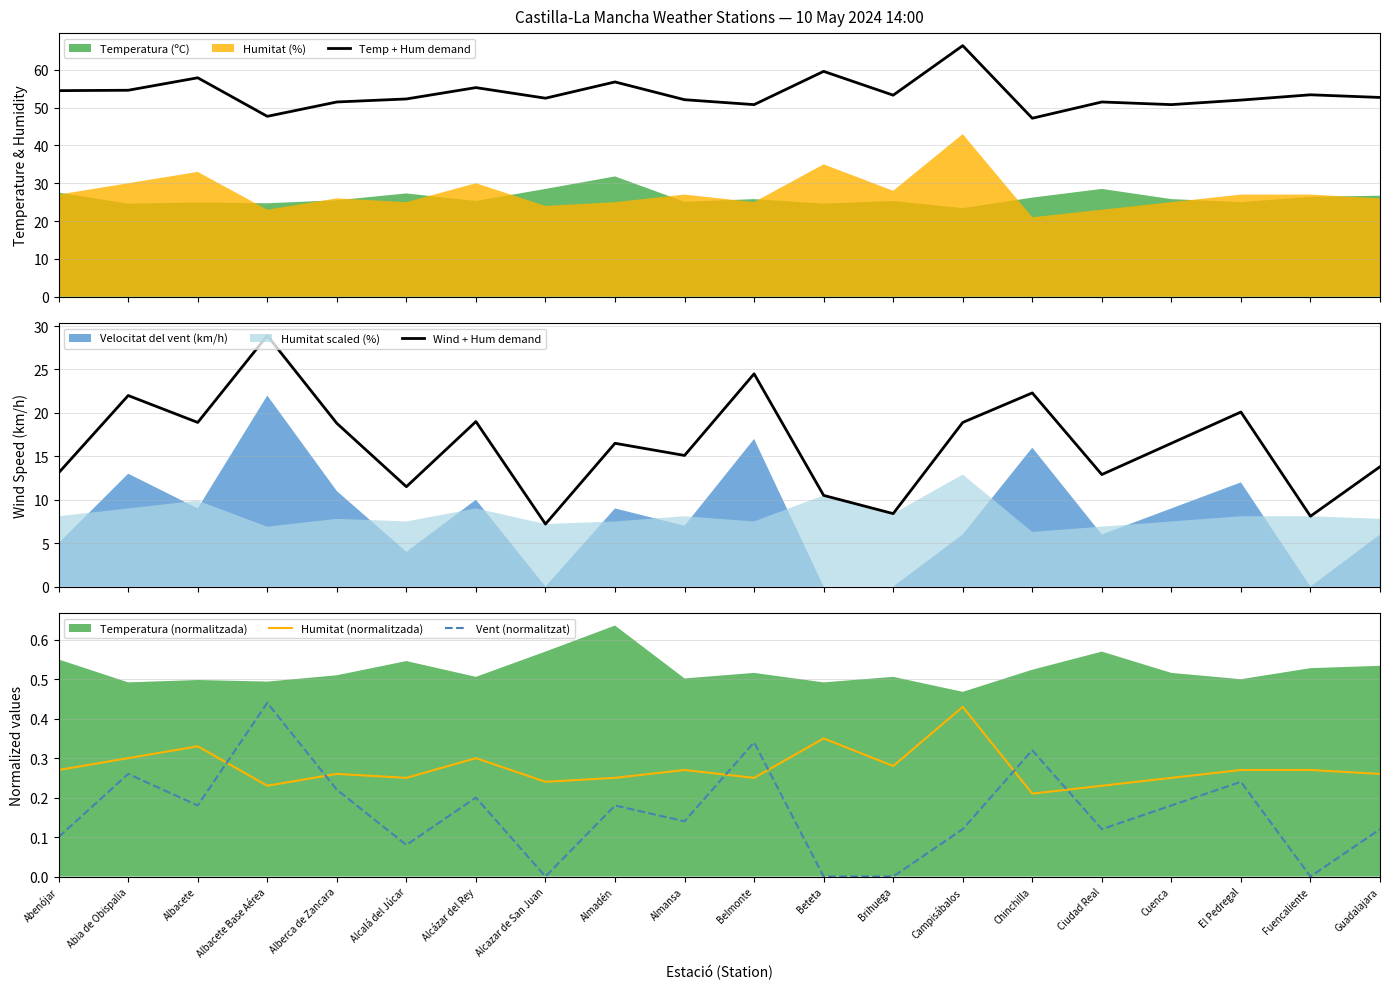

True or false: Temp + Hum demand has a value of 24.7 at Alcazar de San Juan.

False